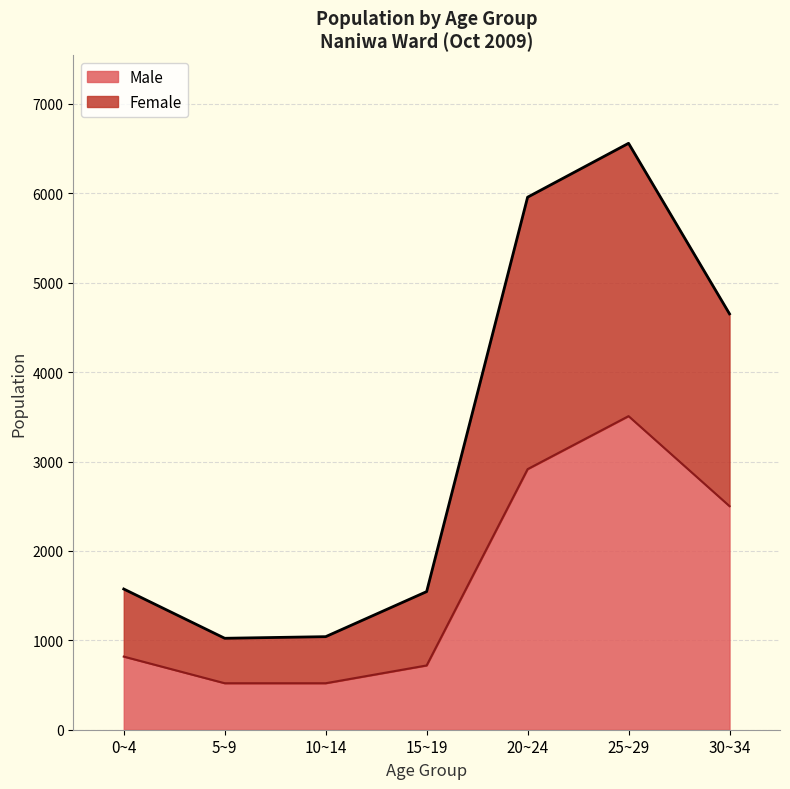

True or false: Male and Female intersect in this chart.

False